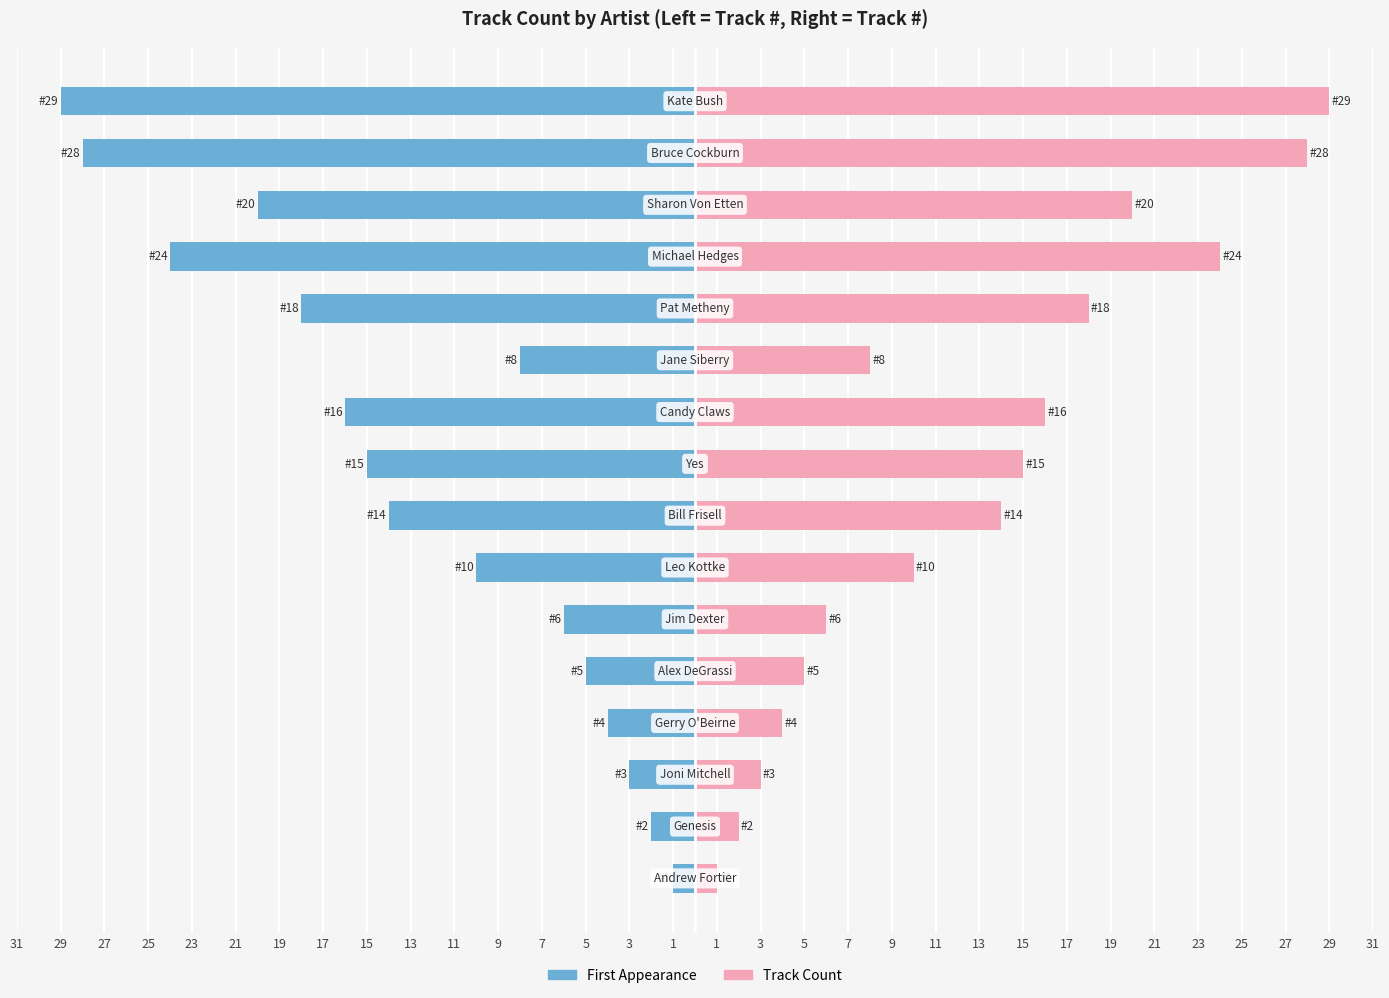

Which has a higher value, 17 or 1?

17